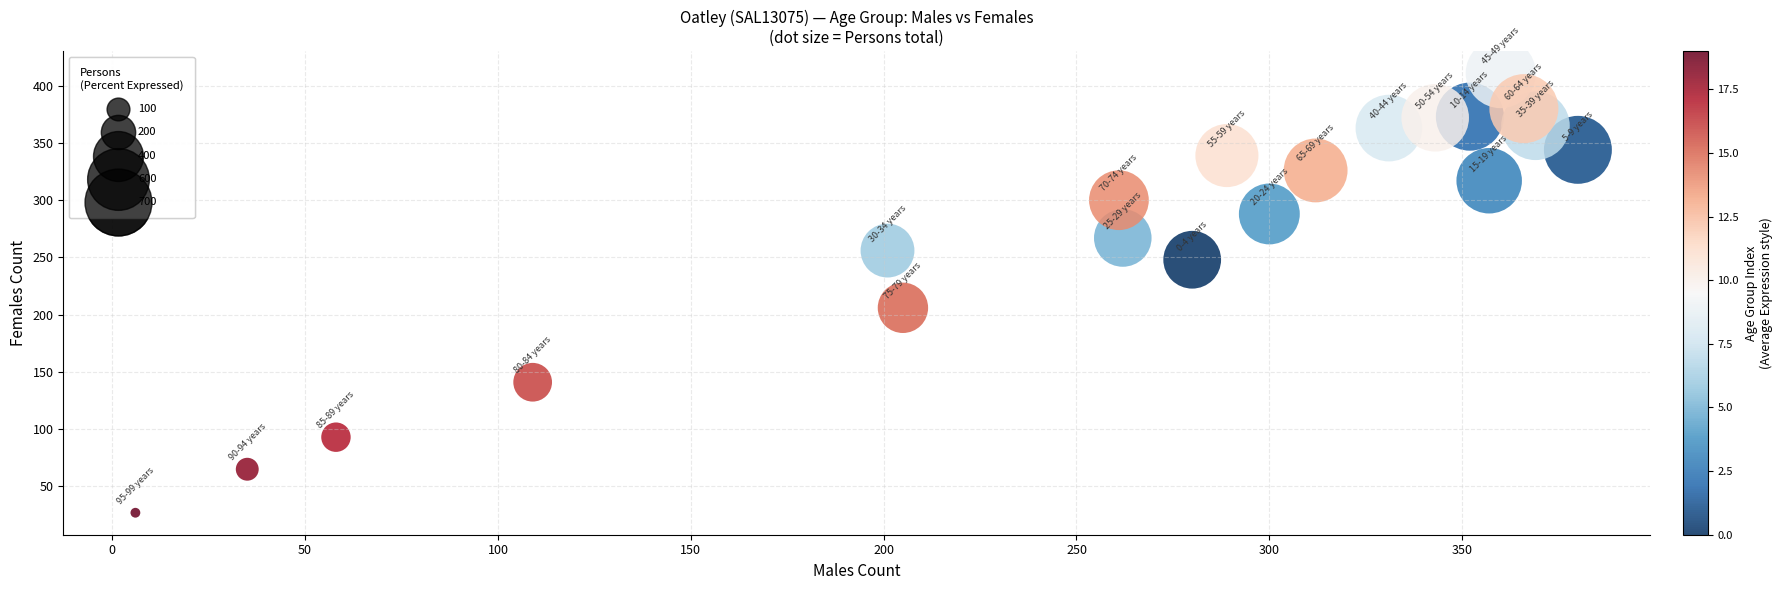

What Y value in the scatter plot is closest to 219?

206